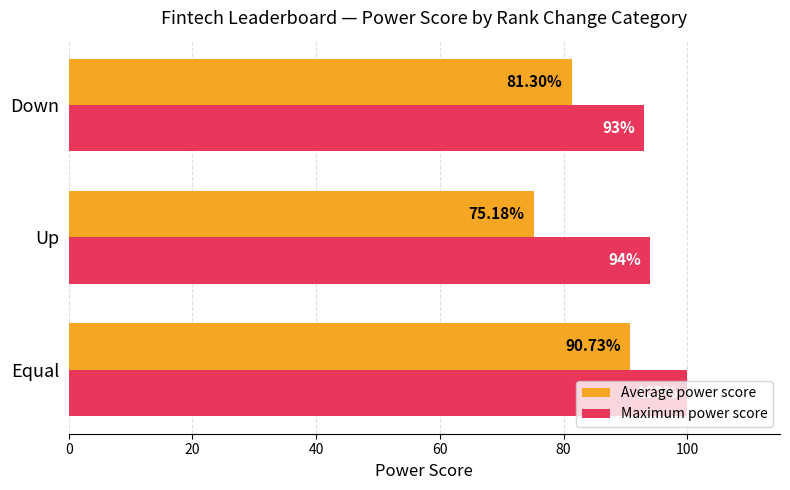

Which series changed the most between Equal and Down?

Average power score